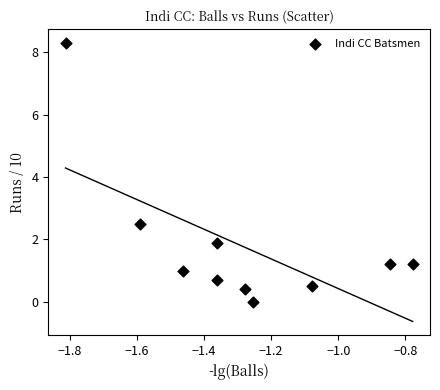

What is the average Y value?

1.8